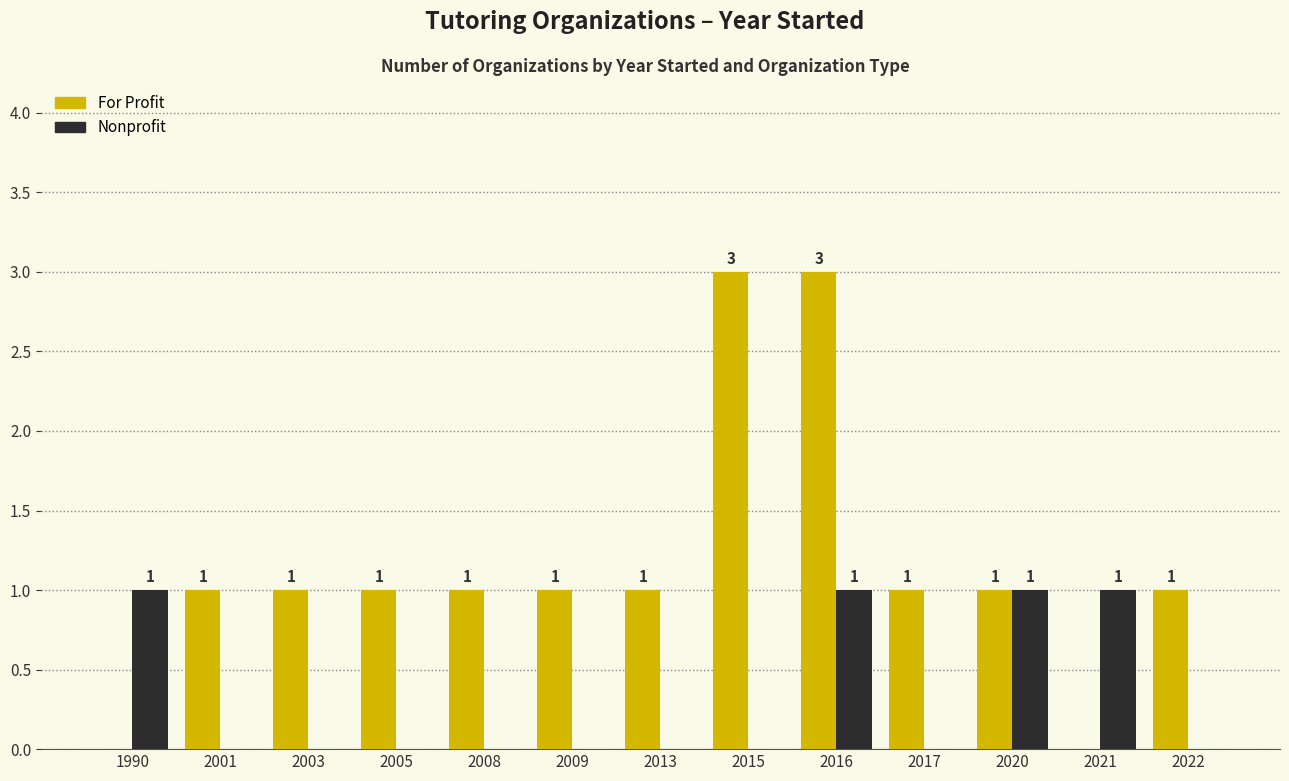

At which category is the sum across all series the highest?

2016